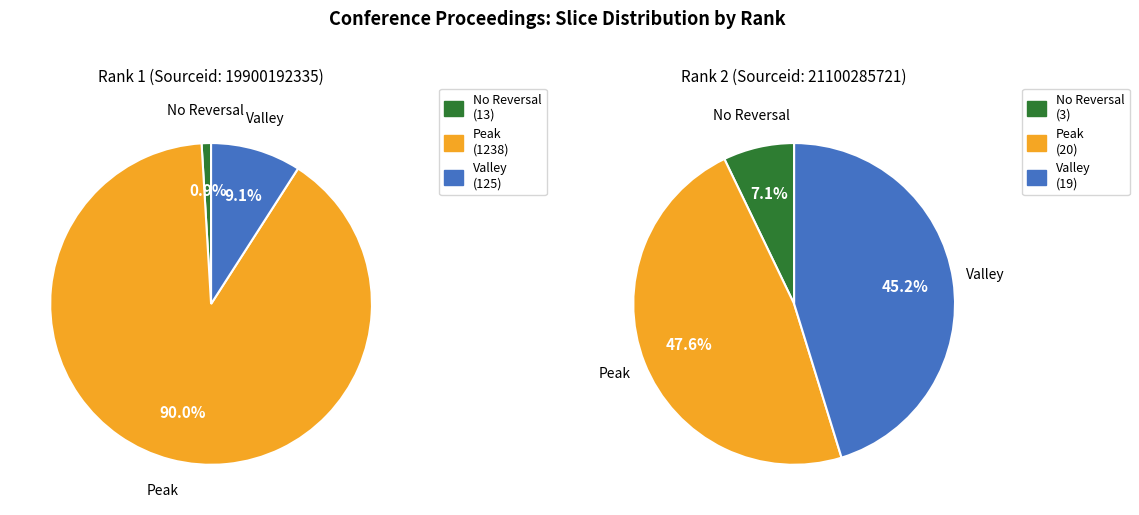

Which slice is the largest?

Rank 1